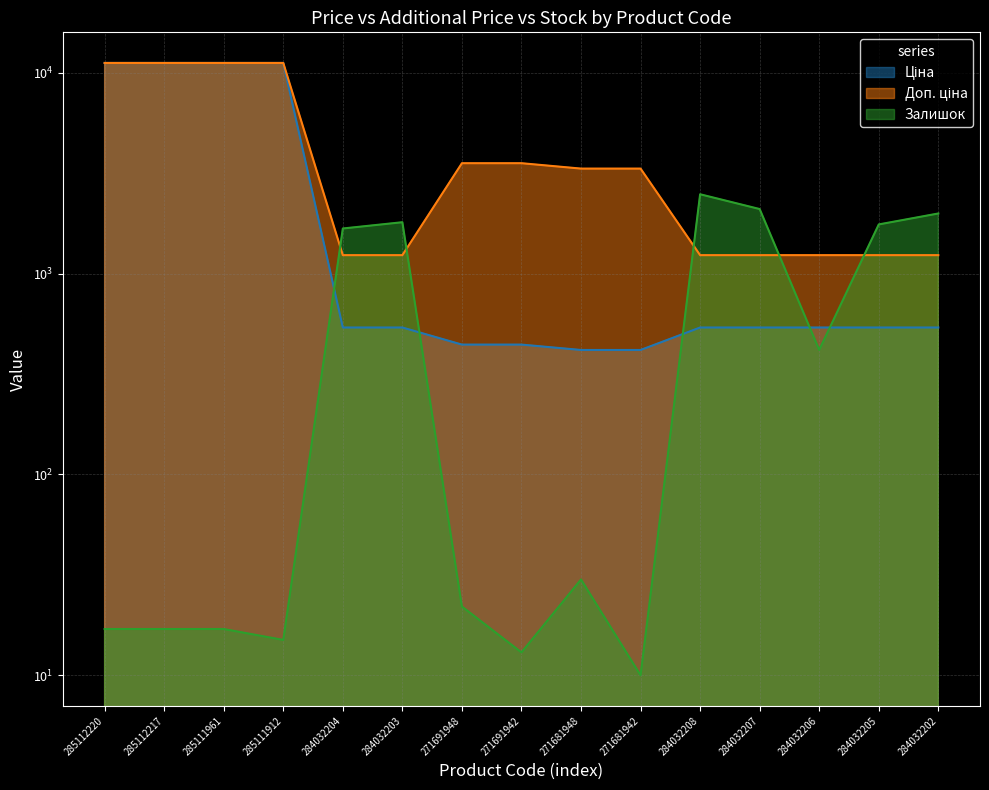

Does the chart have visible grid lines?

Yes